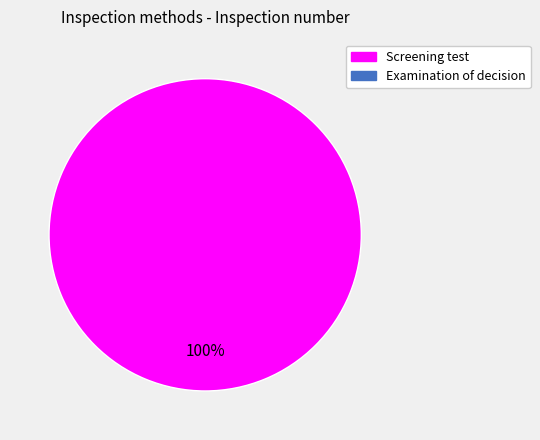

Is there a majority slice in this chart?

Yes